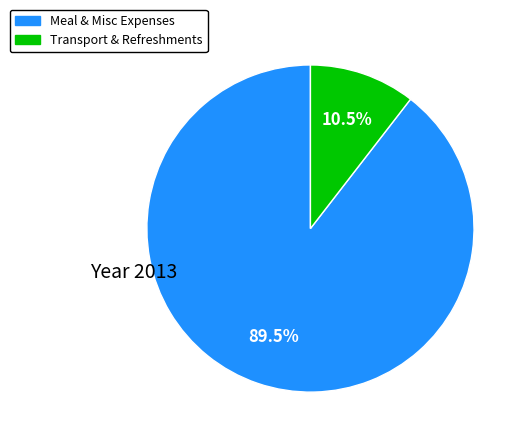

Does any single category account for the majority?

Yes